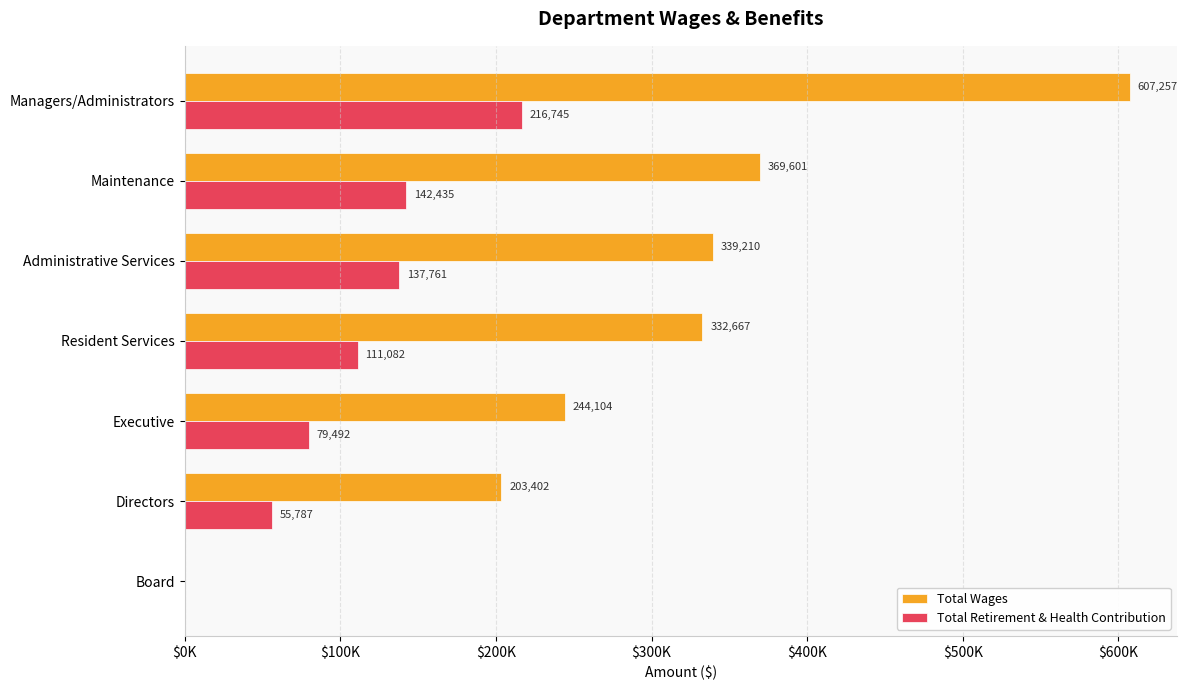

What are all the series names shown in the legend?

Total Wages, Total Retirement & Health Contribution